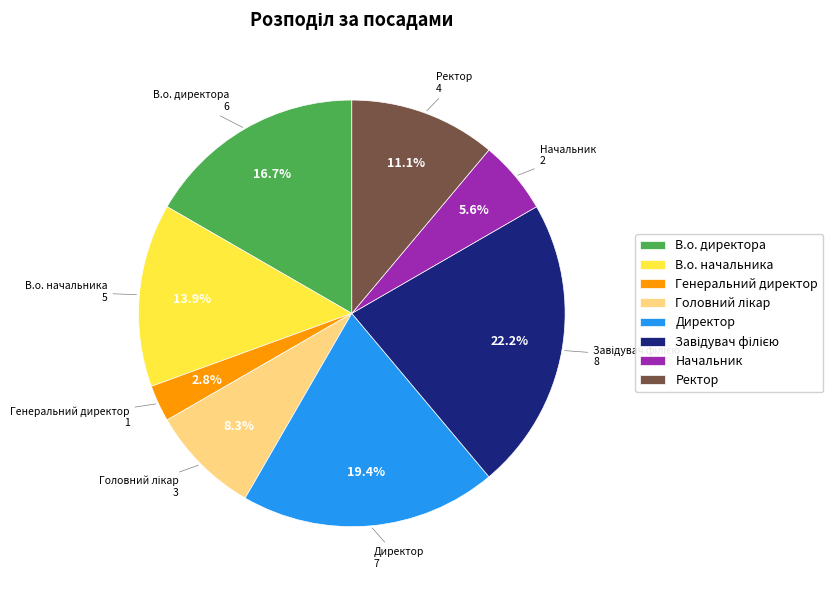

How many slices are in this pie chart?

8